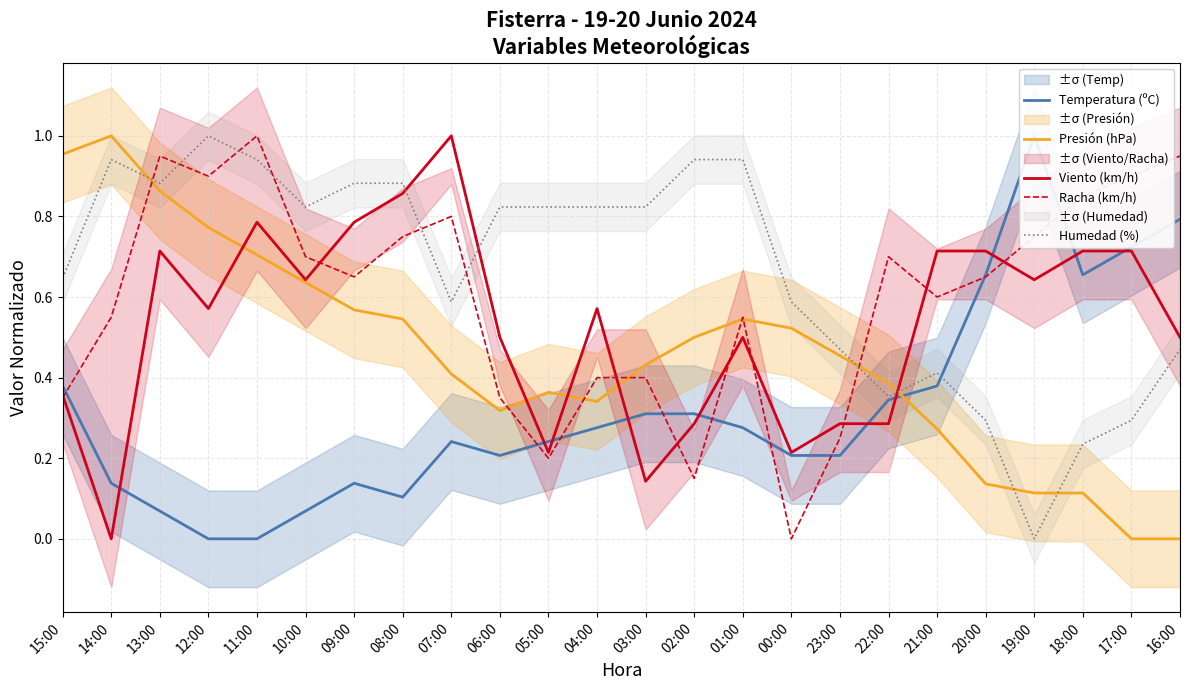

Is the value of Humedad (%) at 13:00 greater than the value of Temperatura (ºC) at 08:00?

Yes